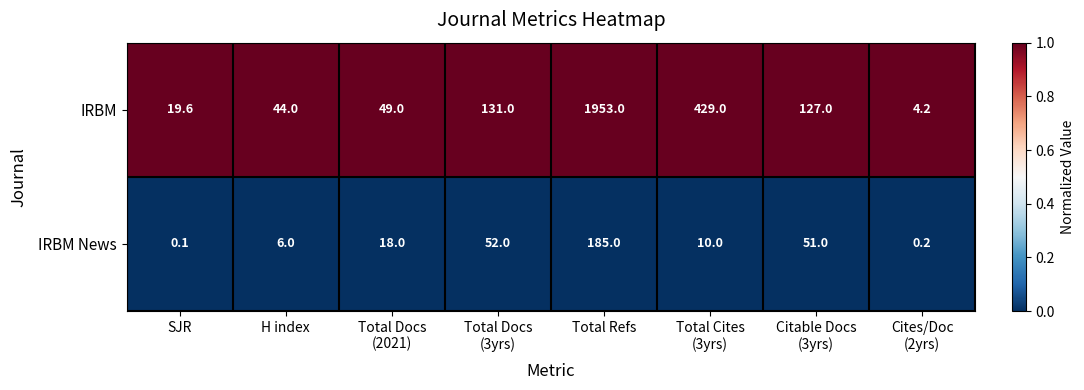

What is the maximum value for IRBM?

1953.0